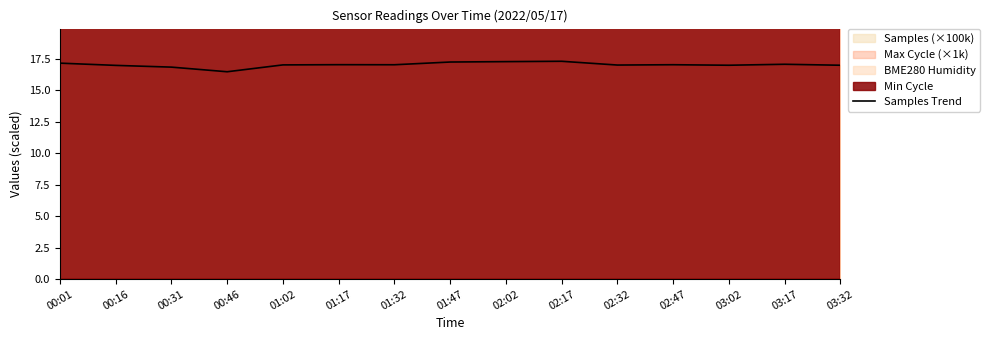

How many lines are shown in the chart?

1